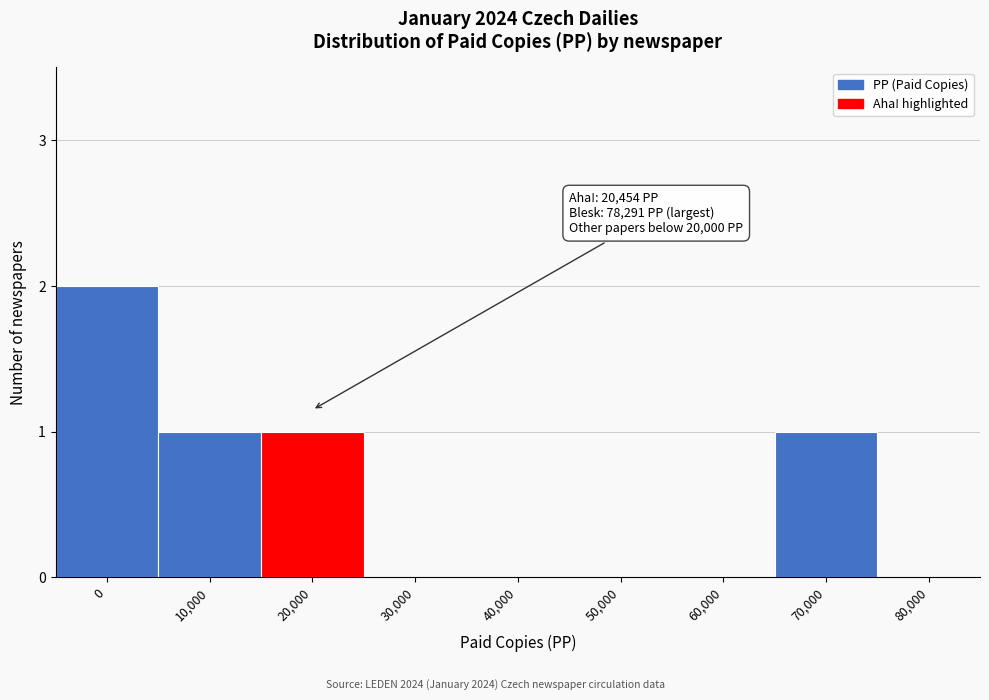

Reading left to right, what are all the values shown in this chart?

0=2	10,000=1	20,000=1	30,000=0	40,000=0	50,000=0	60,000=0	70,000=1	80,000=0